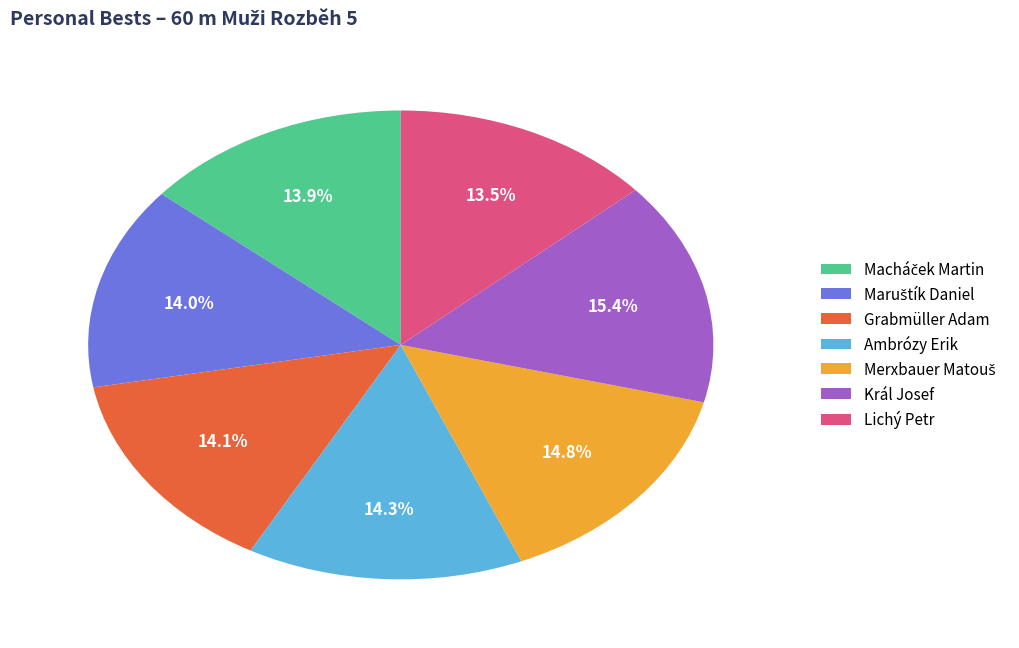

Approximately how many times larger is the value at Ambrózy Erik compared to Lichý Petr?

1.1